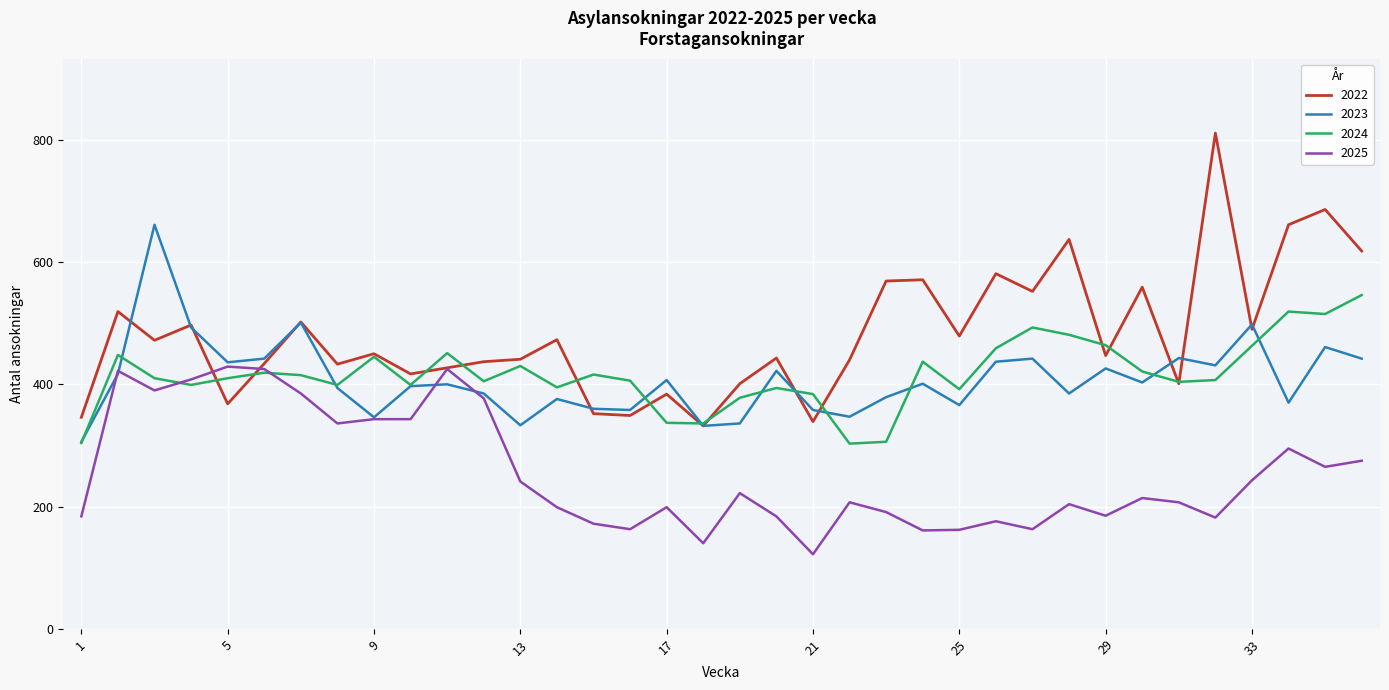

Which series has the largest total across all categories?

2022